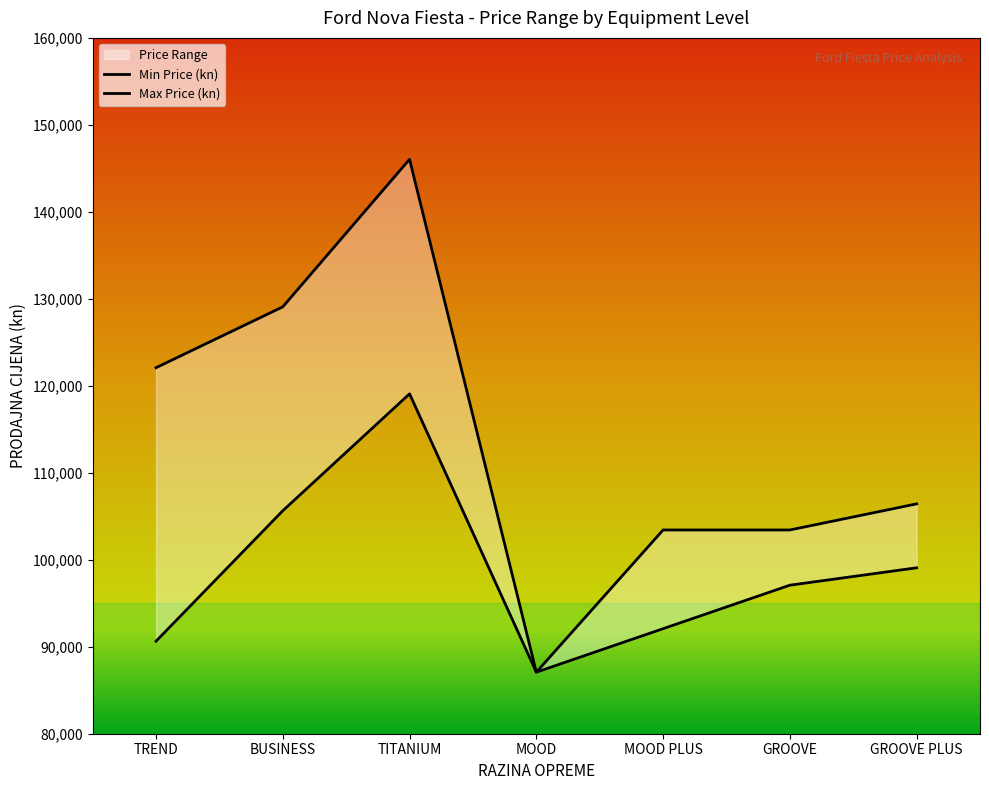

In Min Price (kn), how many points are lower than both neighbors (excluding endpoints)?

1